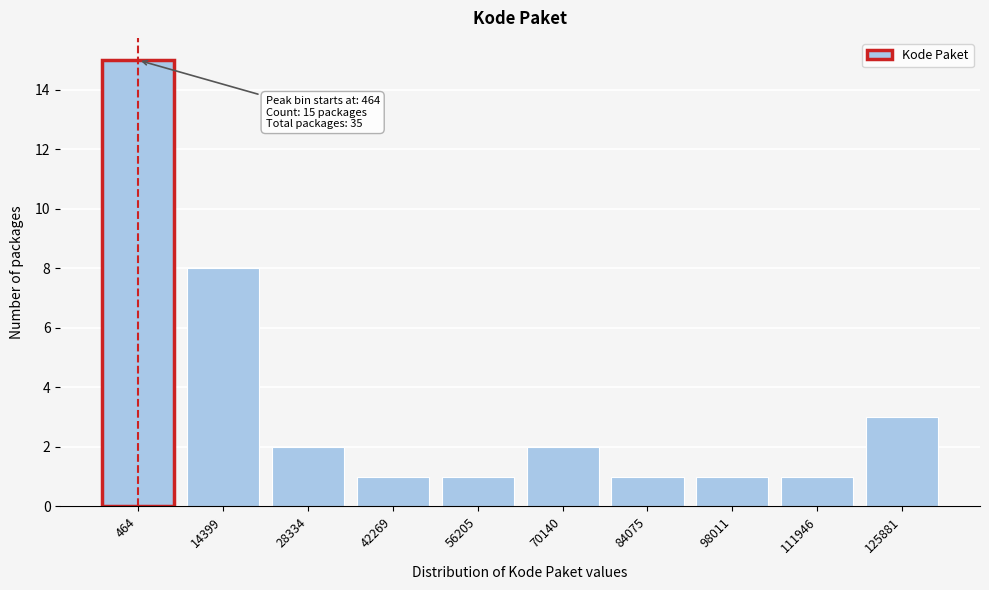

Reading left to right, list all the values displayed in this chart.

15	8	2	1	1	2	1	1	1	3